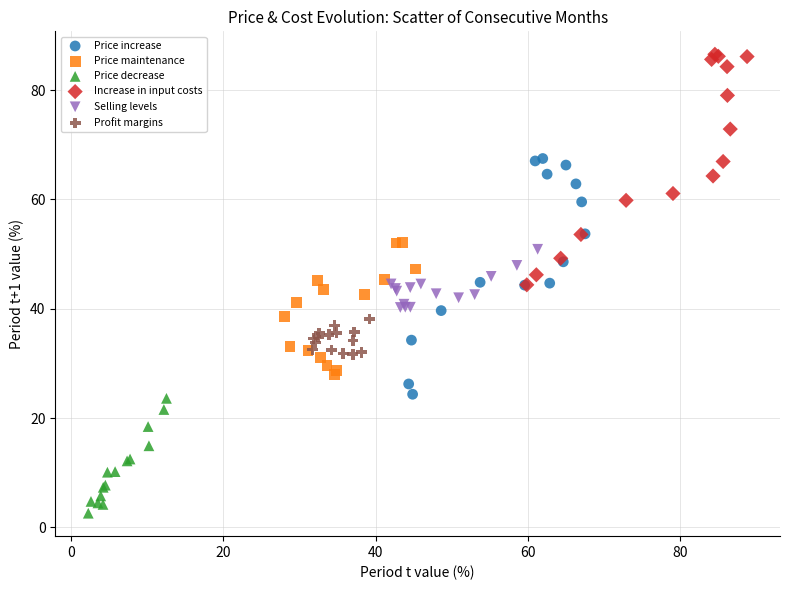

Which series reaches the minimum Y coordinate?

Price decrease